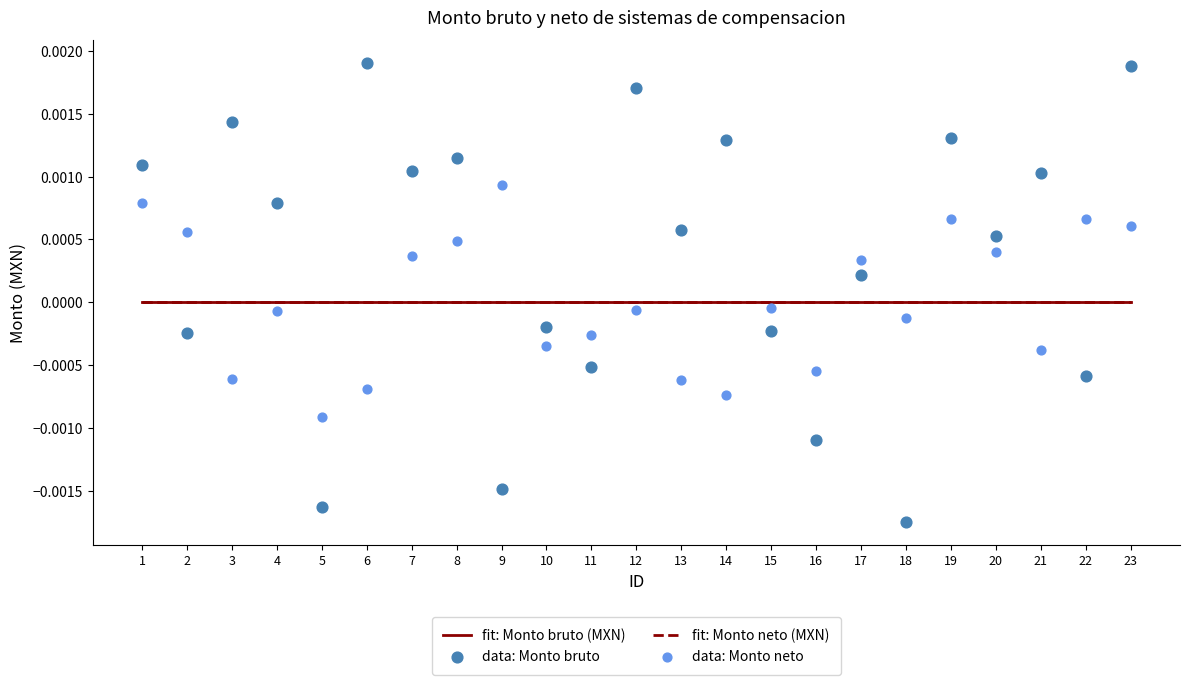

Is the value of data: Monto bruto at 15 greater than the value of fit: Monto bruto (MXN) at 2?

No